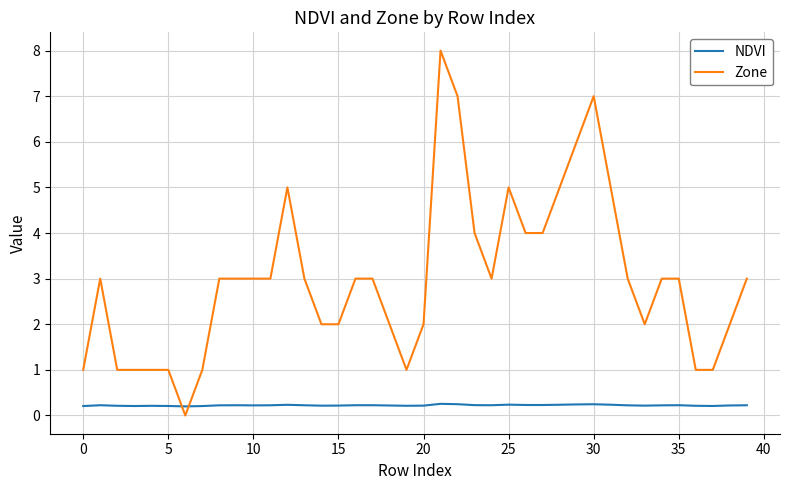

True or false: NDVI and Zone cross at least once.

True